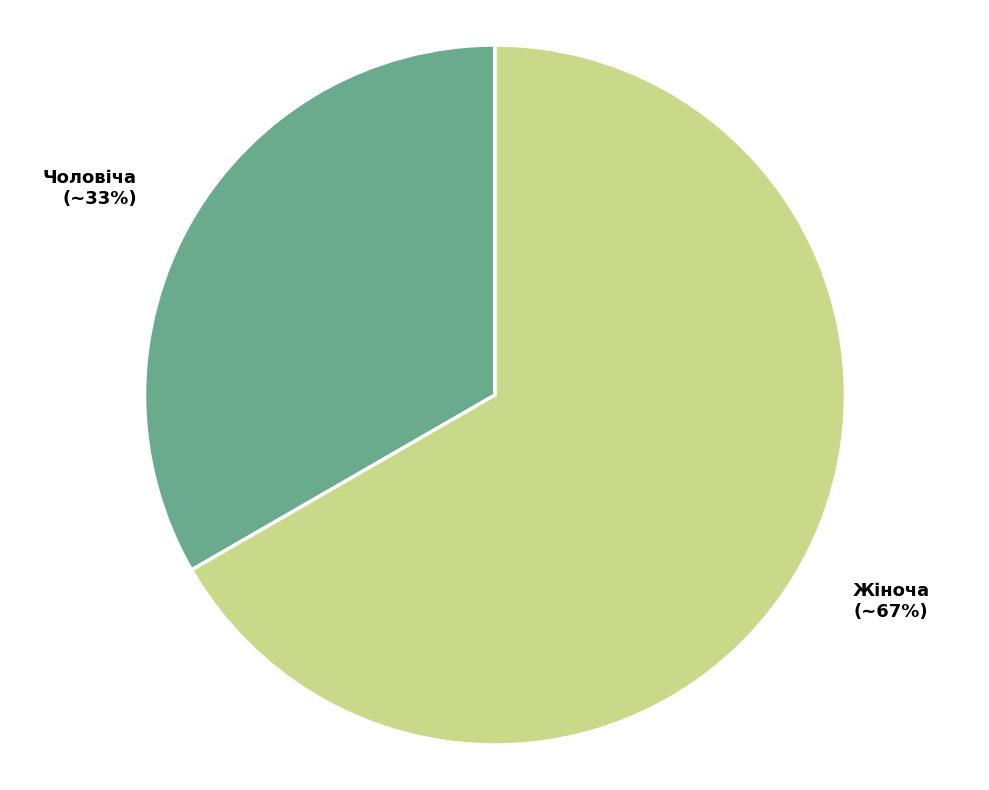

Rank the categories by value from lowest to highest.

Чоловіча, Жіноча